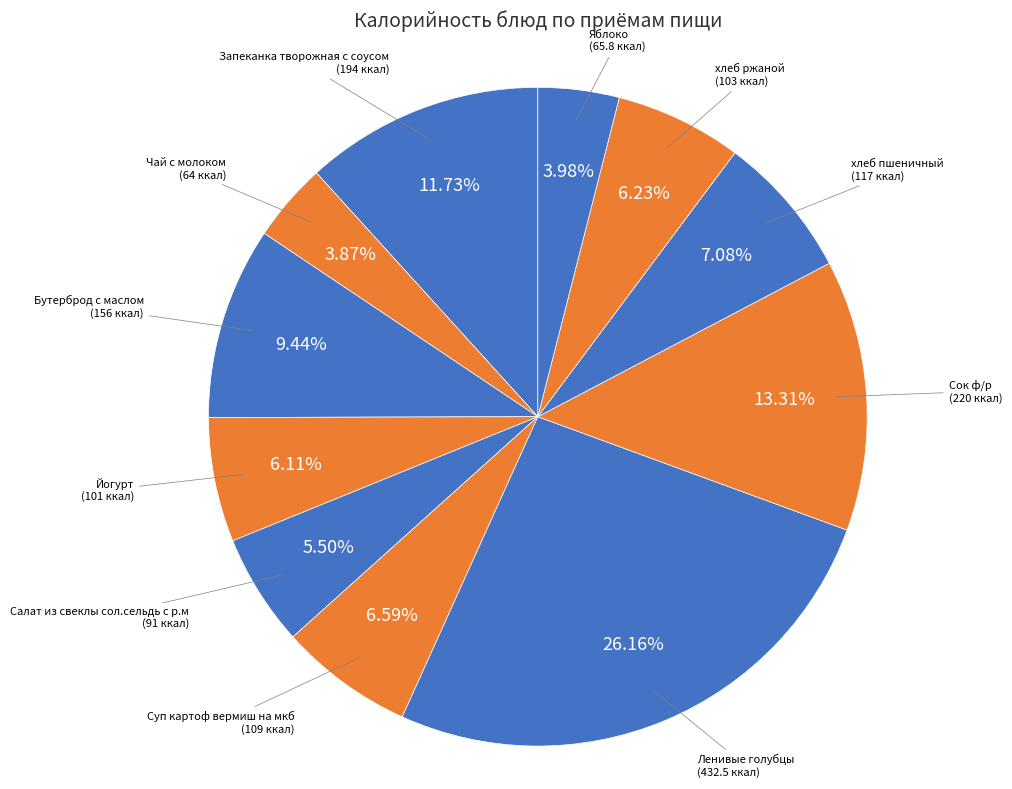

Do Ленивые голубцы and Салат из свеклы сол.сельдь с р.м together represent more than half of the pie?

No